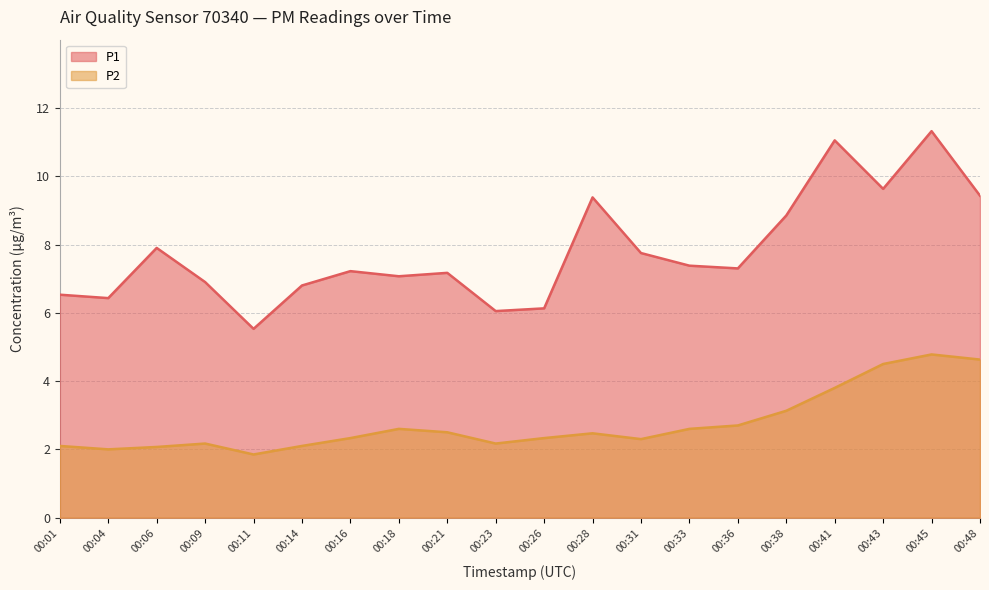

At which category is the sum across all series the highest?

00:45